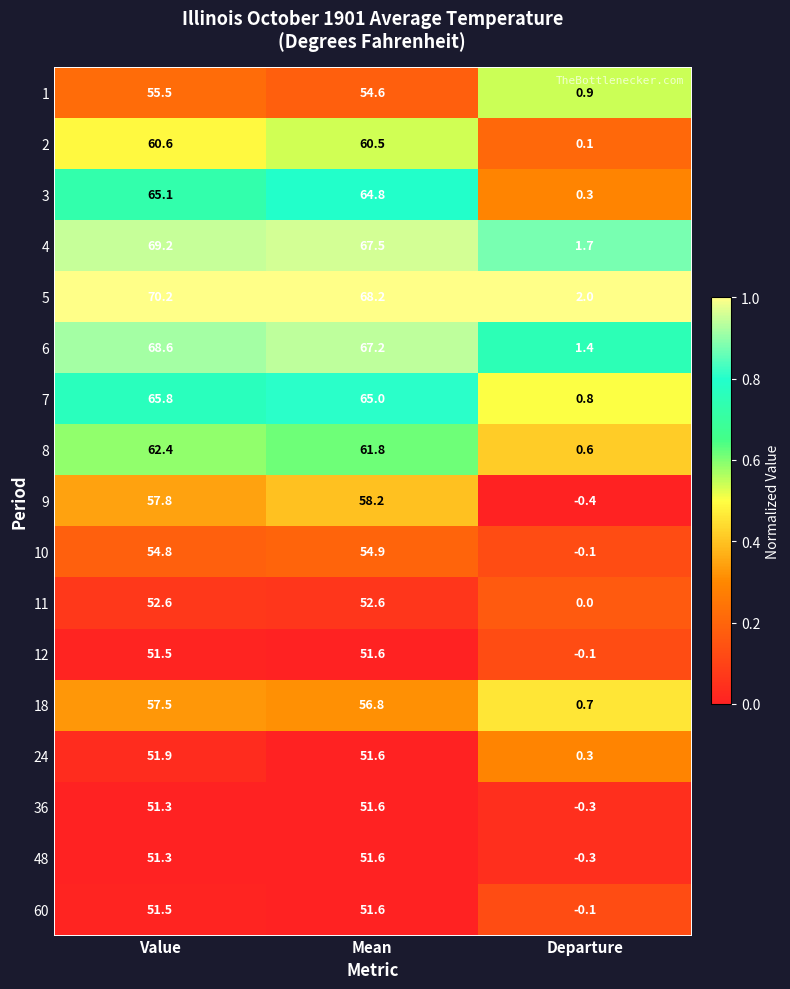

Count the number of categories in the chart.

3